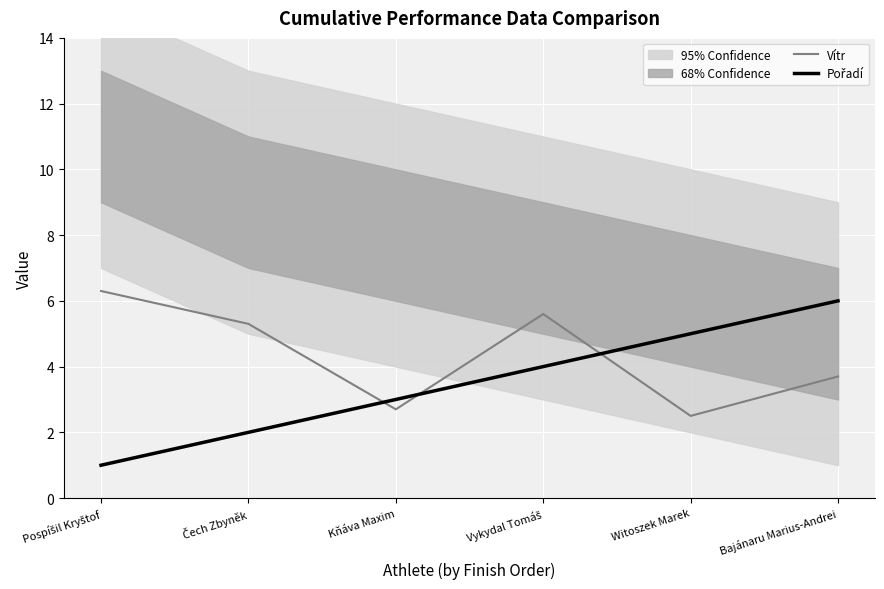

Which series has the widest spread of values?

Pořadí